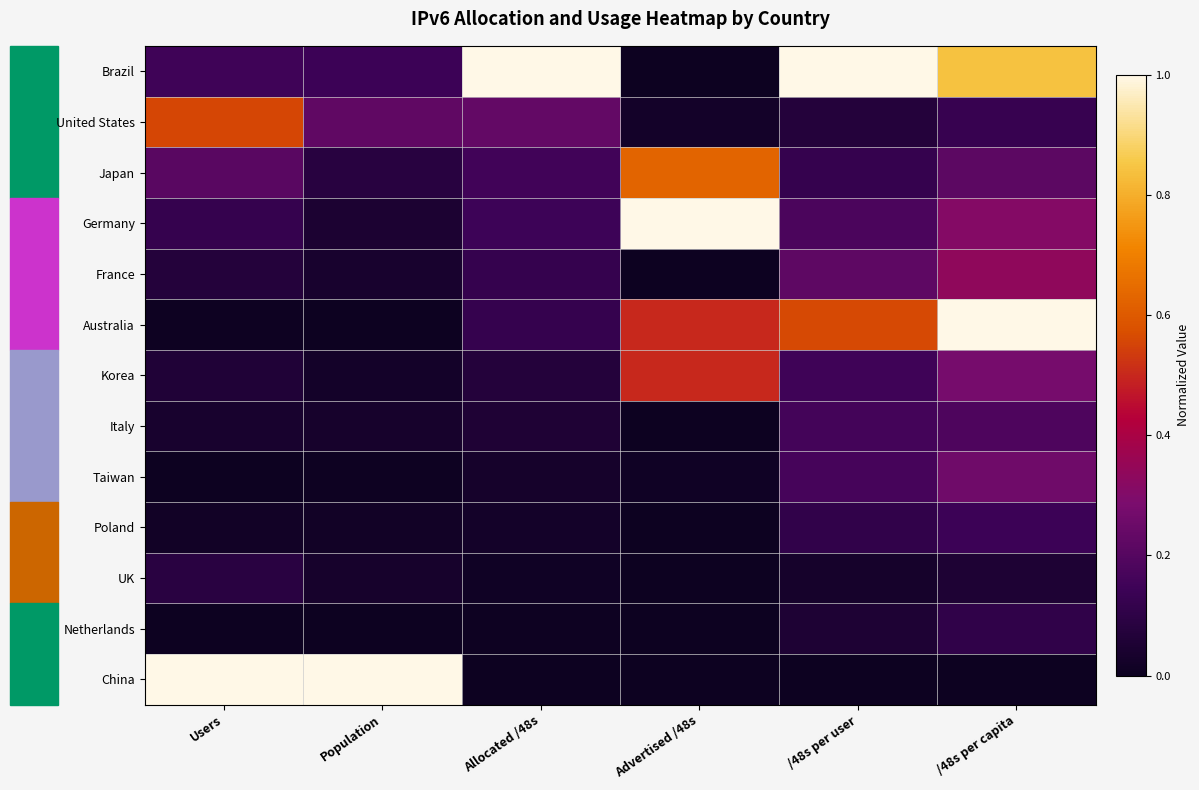

Reading right to left, list all the values displayed in this chart.

Brazil: /48s per capita=0.8	/48s per user=1.0	Advertised /48s=0.0	Allocated /48s=1.0	Population=0.1	Users=0.2
United States: /48s per capita=0.1	/48s per user=0.1	Advertised /48s=0.0	Allocated /48s=0.2	Population=0.2	Users=0.6
Japan: /48s per capita=0.2	/48s per user=0.1	Advertised /48s=0.6	Allocated /48s=0.2	Population=0.1	Users=0.2
Germany: /48s per capita=0.3	/48s per user=0.2	Advertised /48s=1.0	Allocated /48s=0.1	Population=0.0	Users=0.1
France: /48s per capita=0.3	/48s per user=0.2	Advertised /48s=0.0	Allocated /48s=0.1	Population=0.0	Users=0.1
Australia: /48s per capita=1.0	/48s per user=0.6	Advertised /48s=0.5	Allocated /48s=0.1	Population=0.0	Users=0.0
Korea: /48s per capita=0.3	/48s per user=0.2	Advertised /48s=0.5	Allocated /48s=0.1	Population=0.0	Users=0.1
Italy: /48s per capita=0.2	/48s per user=0.2	Advertised /48s=0.0	Allocated /48s=0.1	Population=0.0	Users=0.0
Taiwan: /48s per capita=0.3	/48s per user=0.2	Advertised /48s=0.0	Allocated /48s=0.0	Population=0.0	Users=0.0
Poland: /48s per capita=0.1	/48s per user=0.1	Advertised /48s=0.0	Allocated /48s=0.0	Population=0.0	Users=0.0
UK: /48s per capita=0.1	/48s per user=0.0	Advertised /48s=0.0	Allocated /48s=0.0	Population=0.0	Users=0.1
Netherlands: /48s per capita=0.1	/48s per user=0.1	Advertised /48s=0.0	Allocated /48s=0.0	Population=0.0	Users=0.0
China: /48s per capita=0.0	/48s per user=0.0	Advertised /48s=0.0	Allocated /48s=0.0	Population=1.0	Users=1.0